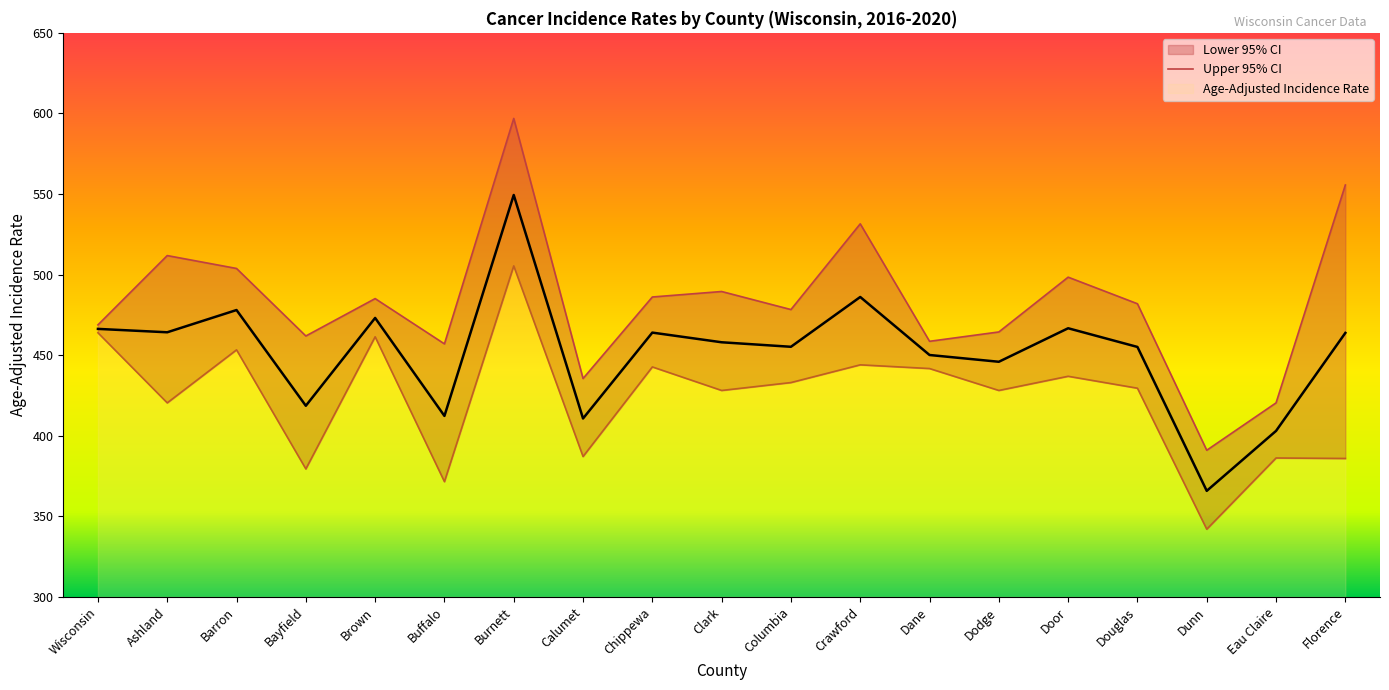

How many interior local valleys does the Age-Adjusted Incidence Rate series have?

7